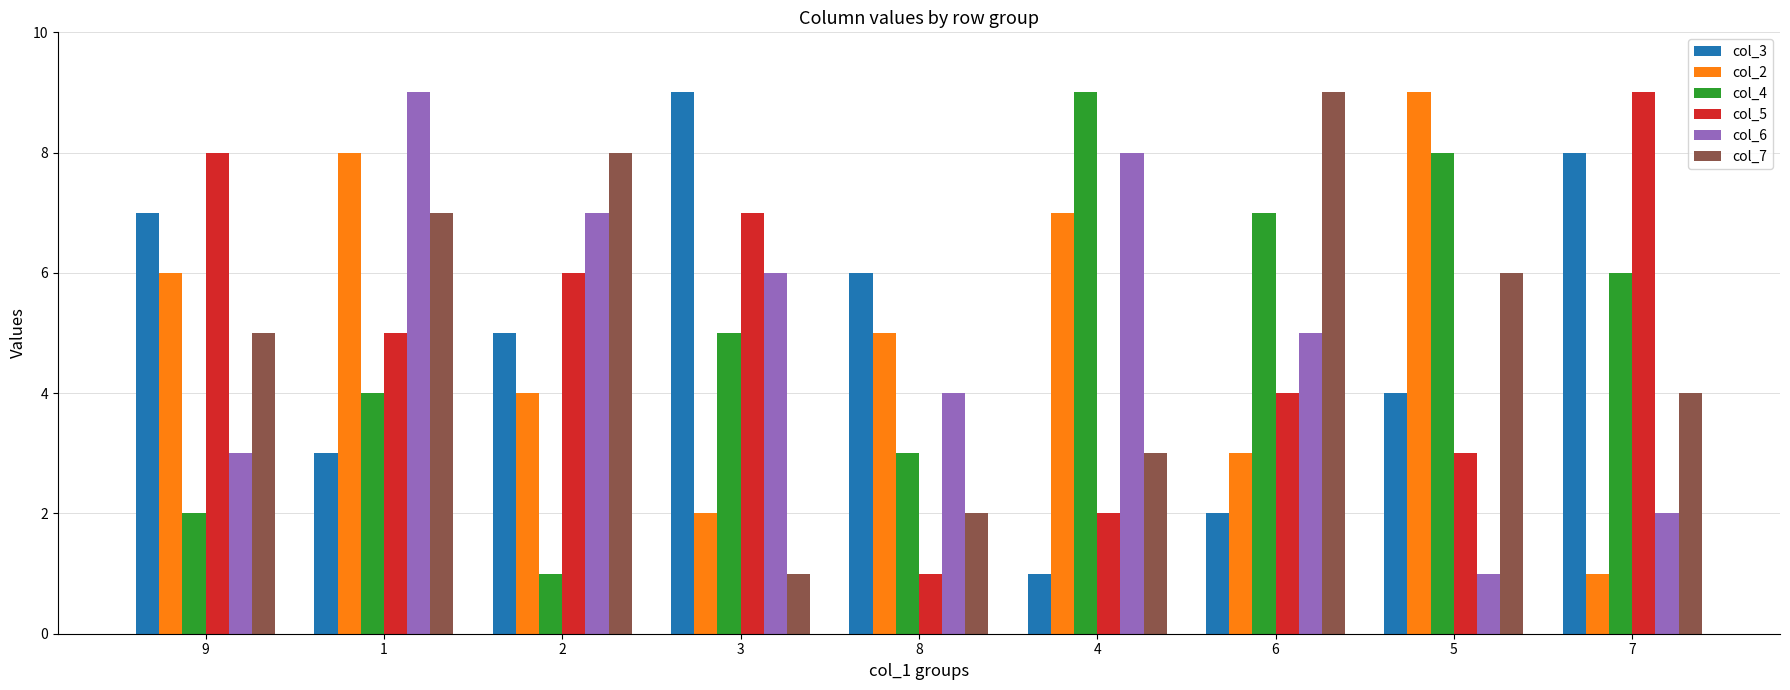

What is the sum of the col_6 values at 9 and 5?

4